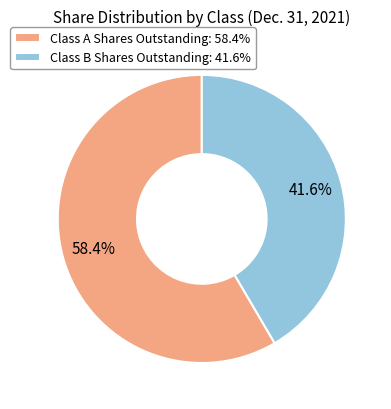

Between Class B Shares Outstanding: 41.6% and Class A Shares Outstanding: 58.4%, which is larger?

Class A Shares Outstanding: 58.4%